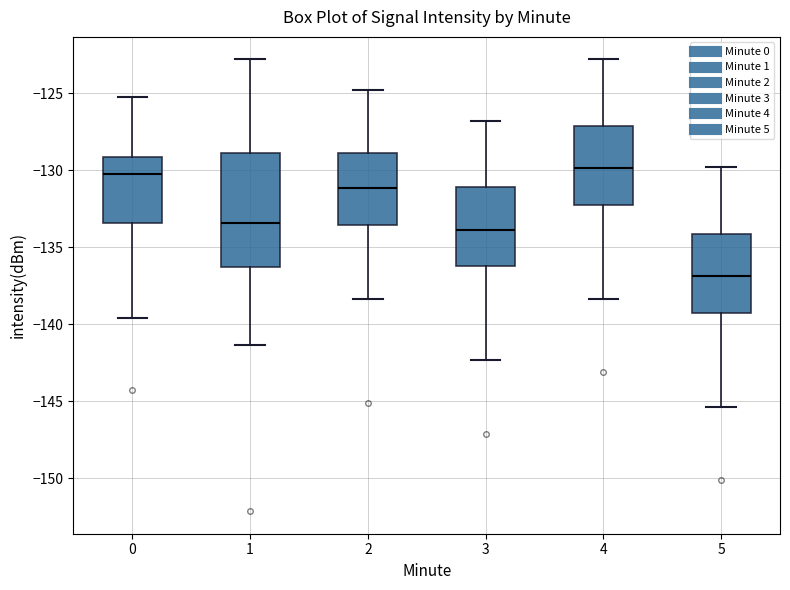

Where does the median line of the box at x = 0 sit on the y-axis? The values are not printed on the chart, so give them approximately, as read against the axis.

-130.0